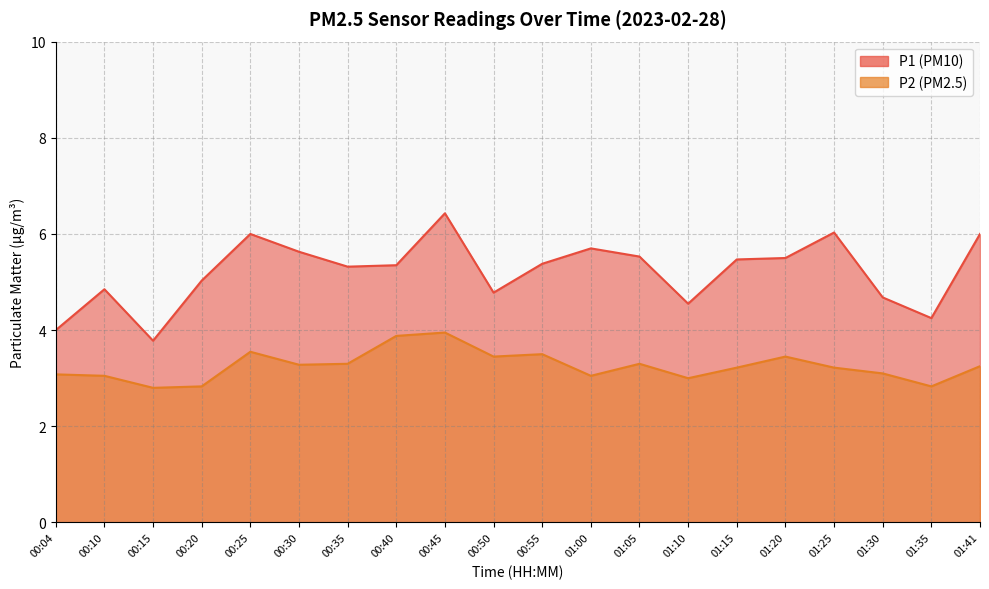

What is the label of the 8th point from the left?

00:40